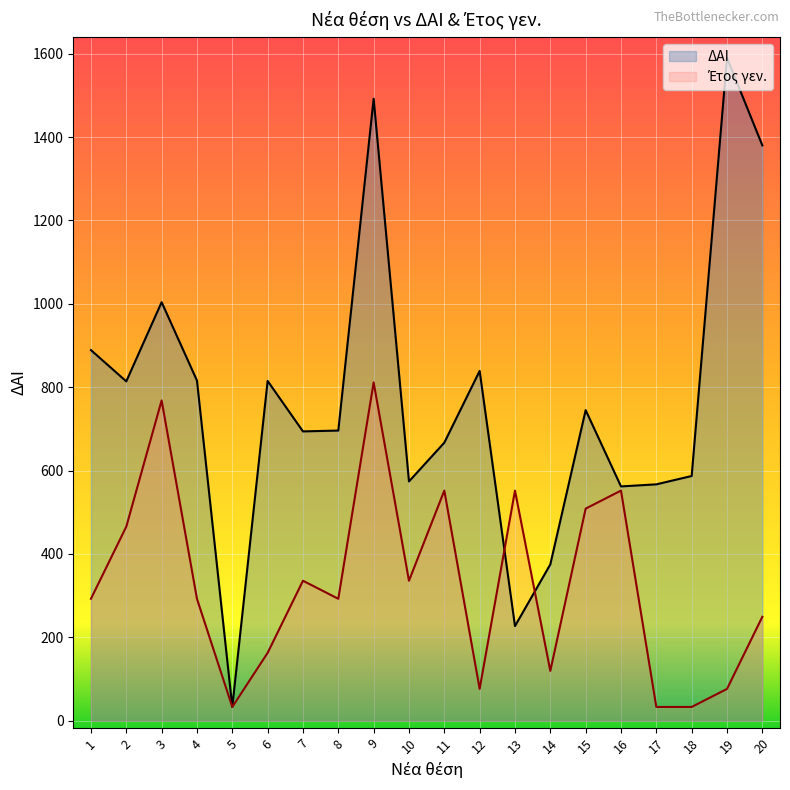

What is the maximum value for Έτος γεν.?

811.5